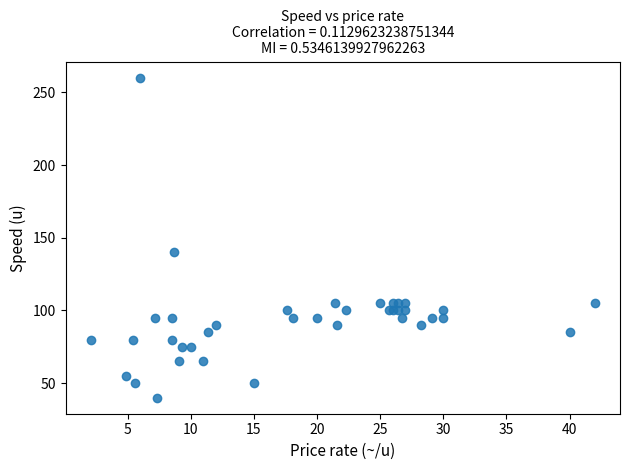

What Y value in the scatter plot is closest to 150?

140